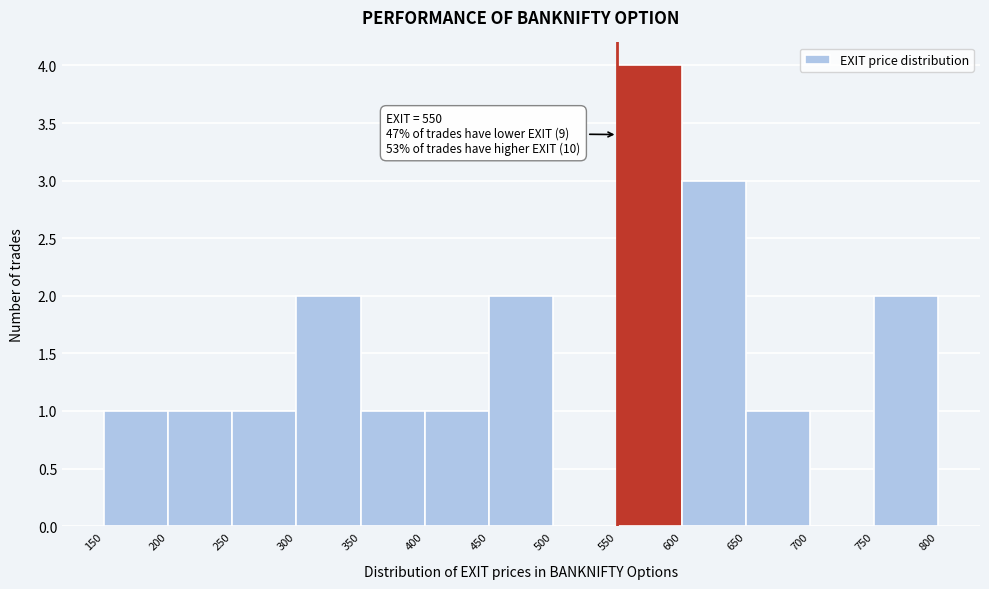

Which range on the x-axis has the tallest bar?

550 to 600